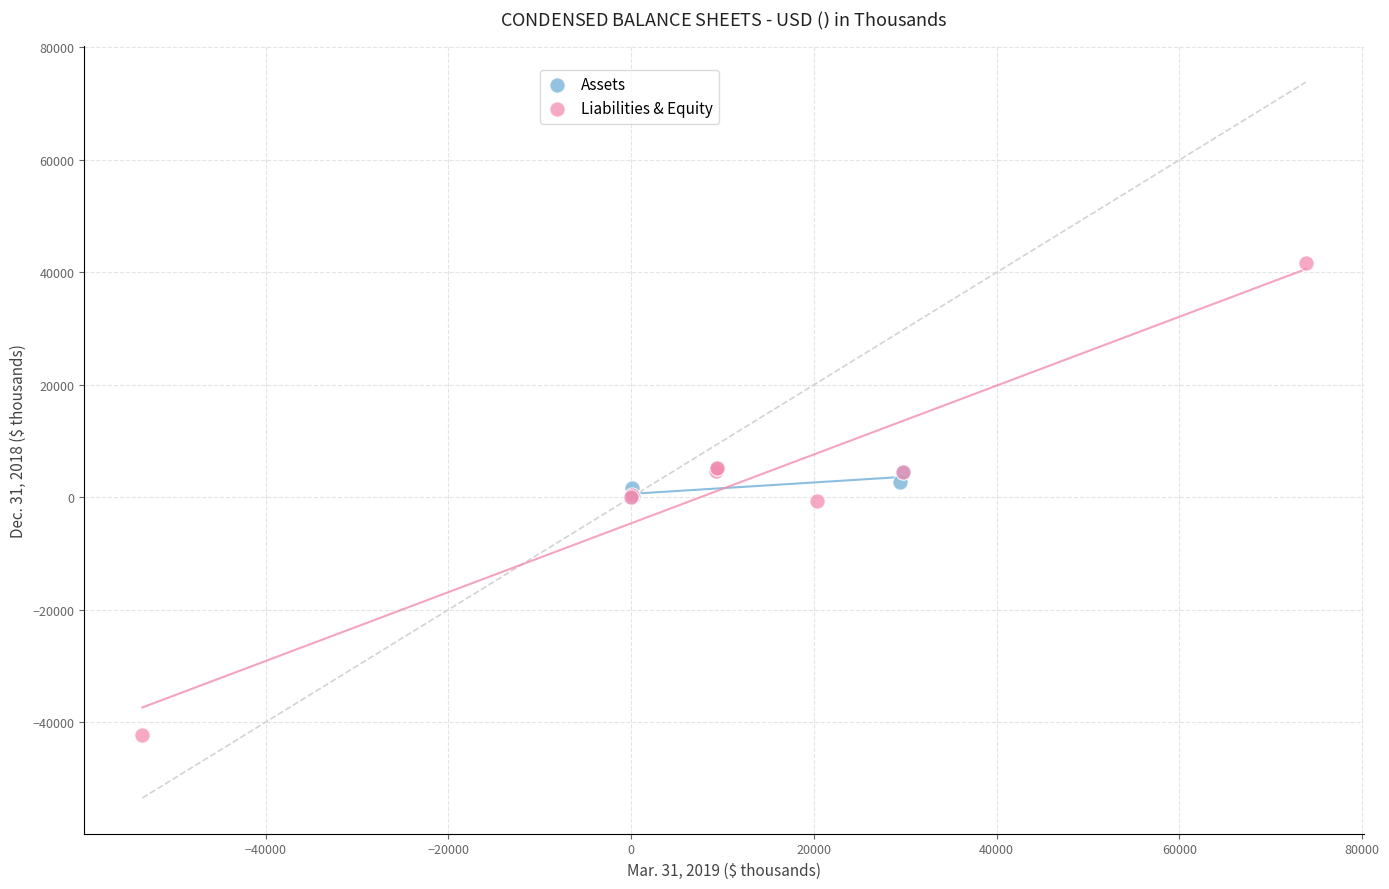

Which series contains the highest Y value?

Liabilities & Equity